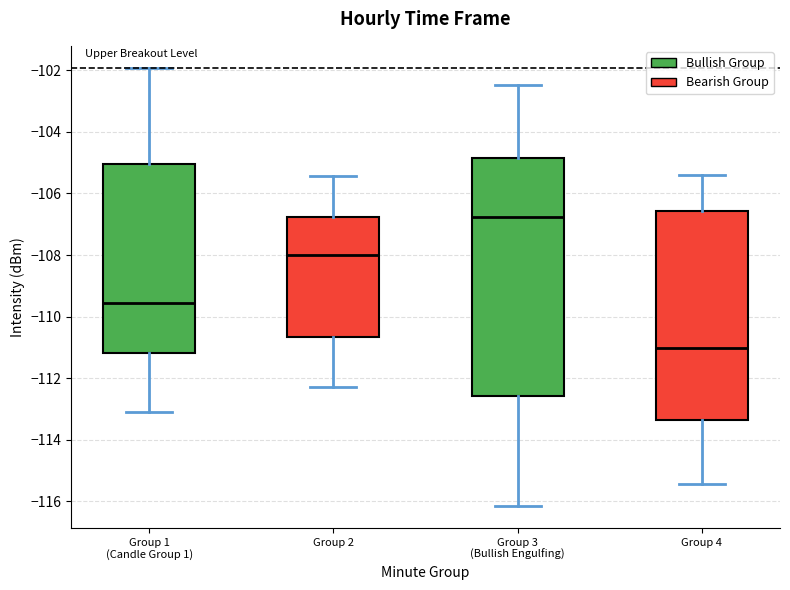

Reading left to right, read every box against the y-axis: the position of its median line, the range the box covers, and the ends of its whiskers. The values are not printed on the chart, so give them approximately, as read against the axis.

Group 1 (Candle Group 1): median -109.6, box -111.2 to -105.0, whiskers -113.0 to -102.0
Group 2: median -108.0, box -110.6 to -106.8, whiskers -112.2 to -105.4
Group 3 (Bullish Engulfing): median -106.8, box -112.6 to -104.8, whiskers -116.2 to -102.4
Group 4: median -111.0, box -113.4 to -106.6, whiskers -115.4 to -105.4